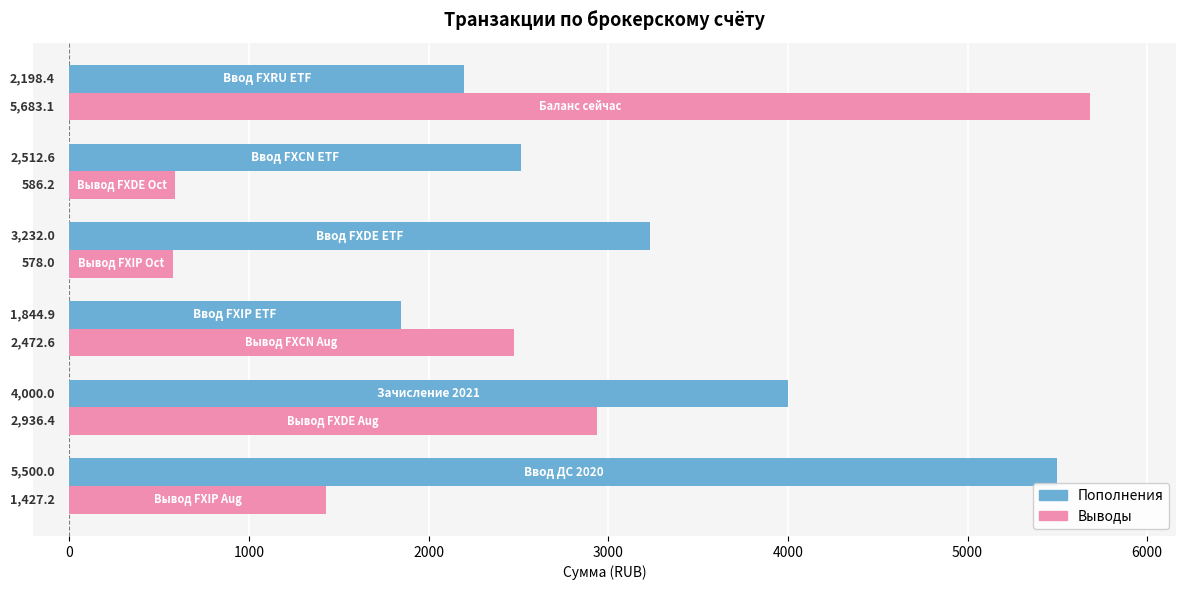

What is the difference between the second highest and minimum values in the Пополнения series?

2155.1